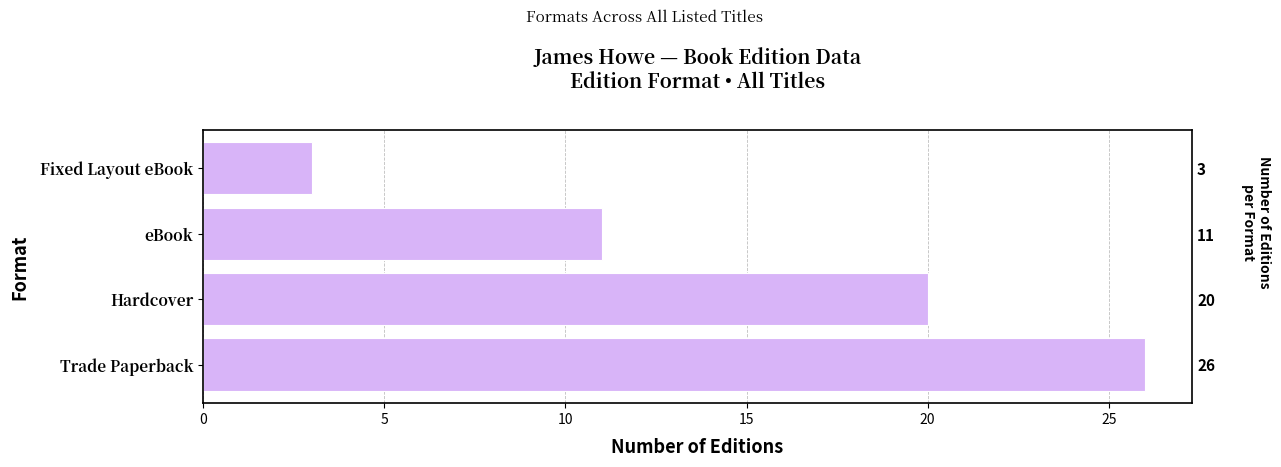

What is the sum of all values?

60